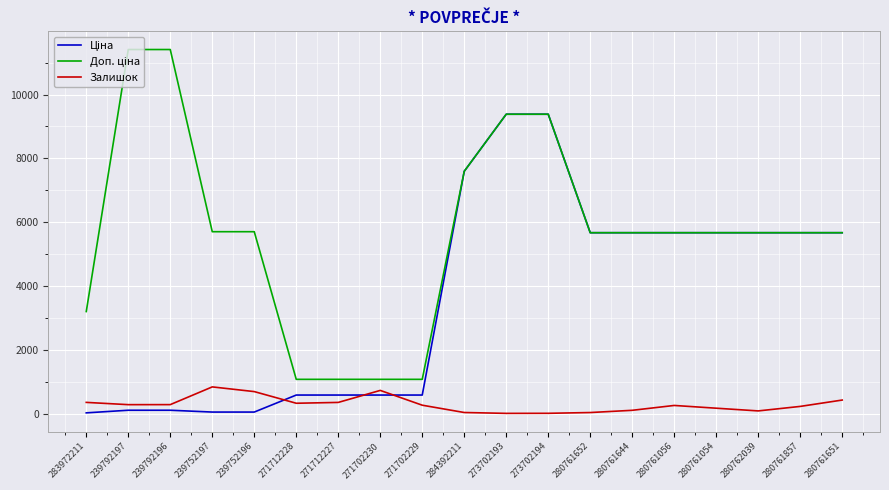

What is the difference between the highest and lowest values at 280761651?

5240.8